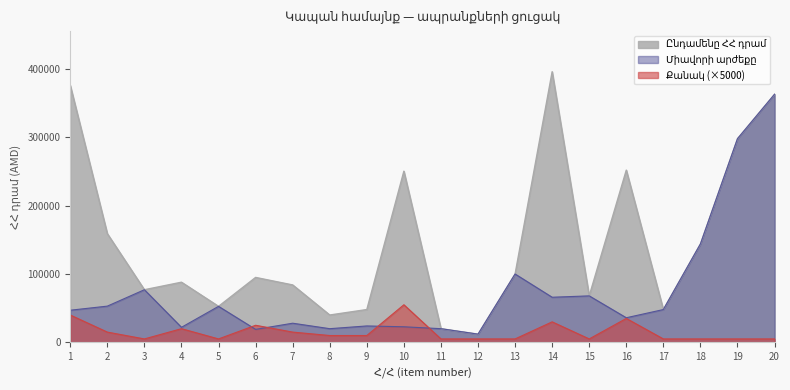

What is the sum of all Ընդամենը ՀՀ դրամ values?

2971150